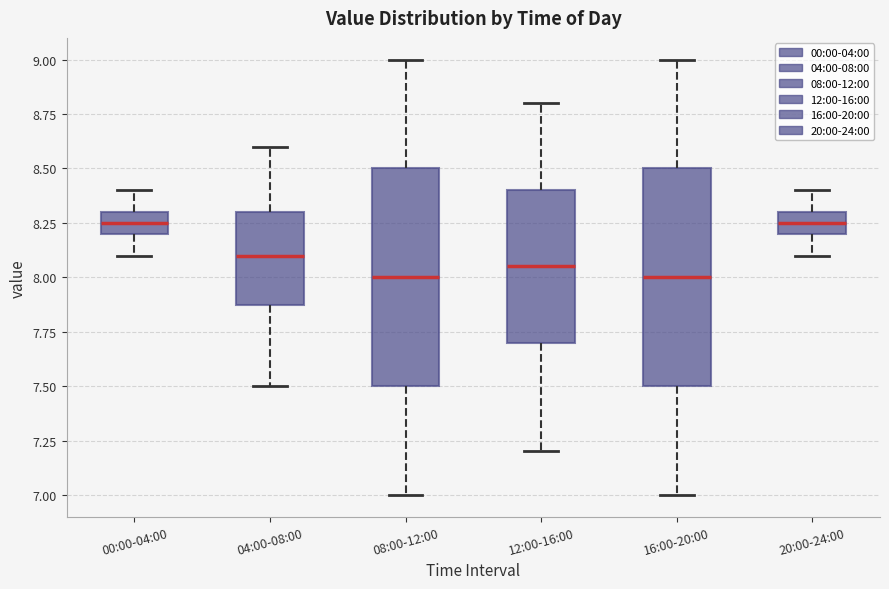

Reading left to right, transcribe this box plot: for each box, give where its median line is, the range the box spans, and where its two whiskers end, as read against the y-axis. The values are not printed on the chart, so give them approximately, as read against the axis.

00:00-04:00: median 8.25, box 8.20 to 8.30, whiskers 8.10 to 8.40
04:00-08:00: median 8.10, box 7.90 to 8.30, whiskers 7.50 to 8.60
08:00-12:00: median 8.00, box 7.50 to 8.50, whiskers 7.00 to 9.00
12:00-16:00: median 8.05, box 7.70 to 8.40, whiskers 7.20 to 8.80
16:00-20:00: median 8.00, box 7.50 to 8.50, whiskers 7.00 to 9.00
20:00-24:00: median 8.25, box 8.20 to 8.30, whiskers 8.10 to 8.40